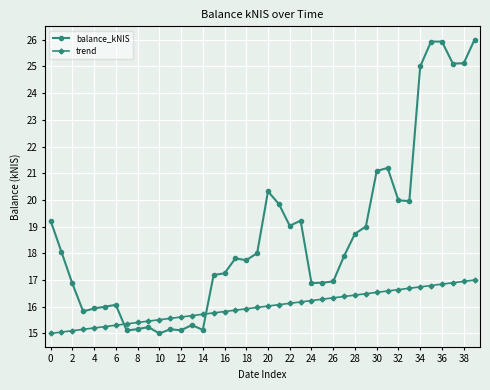

After their last crossing, which series has the higher values: balance_kNIS or trend?

balance_kNIS